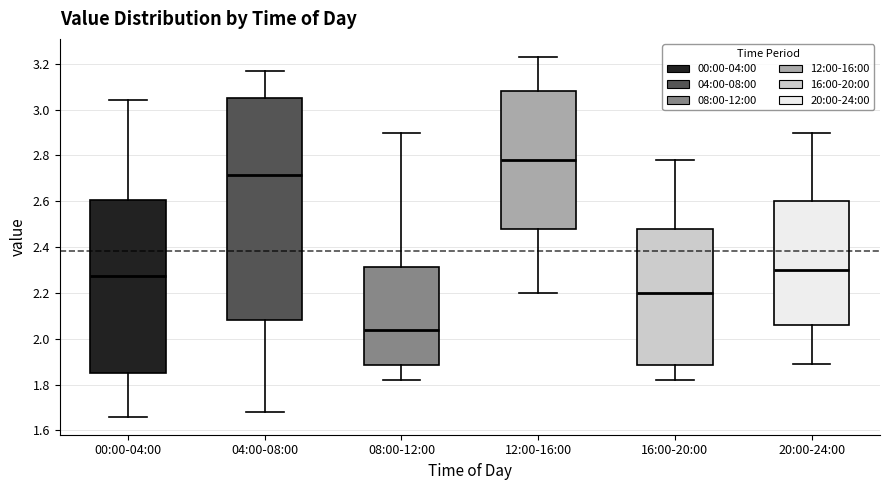

Which box is the tallest, from its lower edge to its upper edge?

04:00-08:00